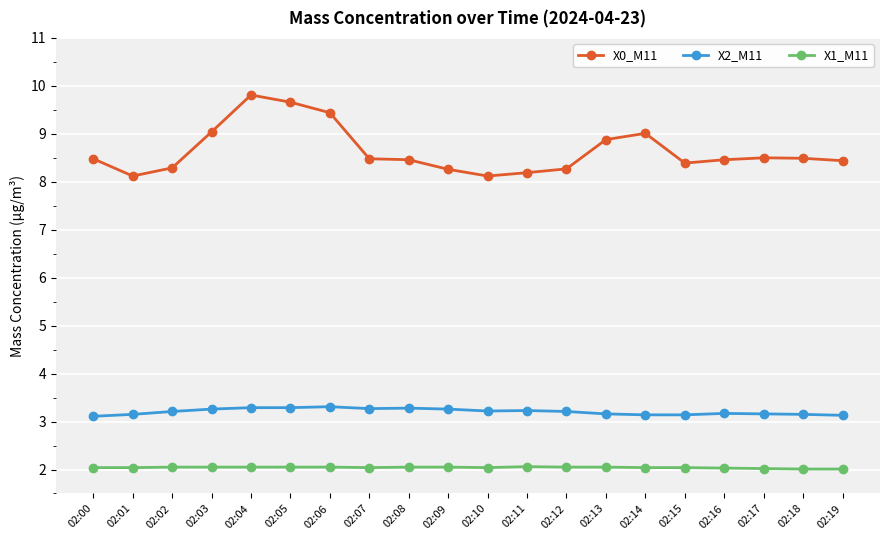

What is the maximum value for X1_M11?

2.1